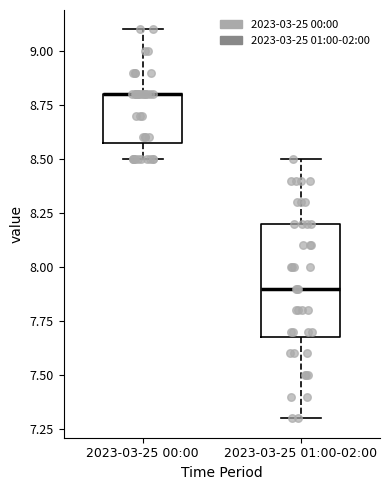

Reading left to right, read every box against the y-axis: the position of its median line, the range the box covers, and the ends of its whiskers. The values are not printed on the chart, so give them approximately, as read against the axis.

2023-03-25 00:00: median 8.8 (drawn on the box's upper edge), box 8.6 to 8.8, whiskers 8.5 to 9.1
2023-03-25 01:00-02:00: median 7.9, box 7.7 to 8.2, whiskers 7.3 to 8.5